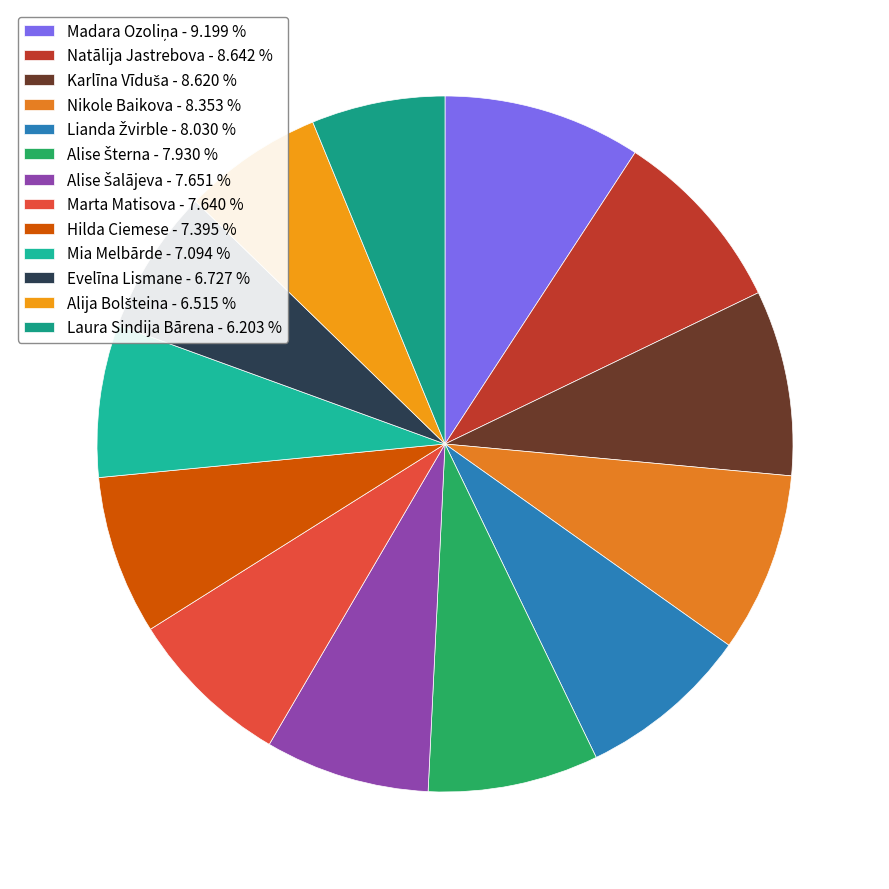

Count the number of slices in the pie.

13